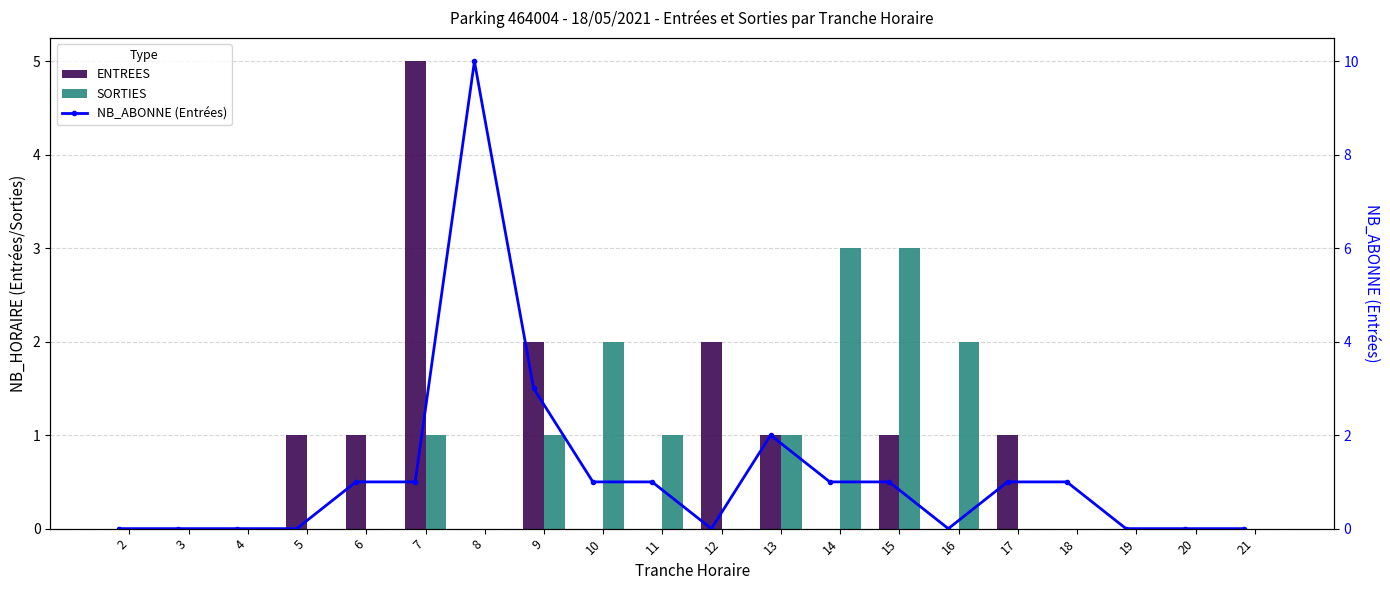

Are the bars grouped side by side (vs. stacked)?

Yes